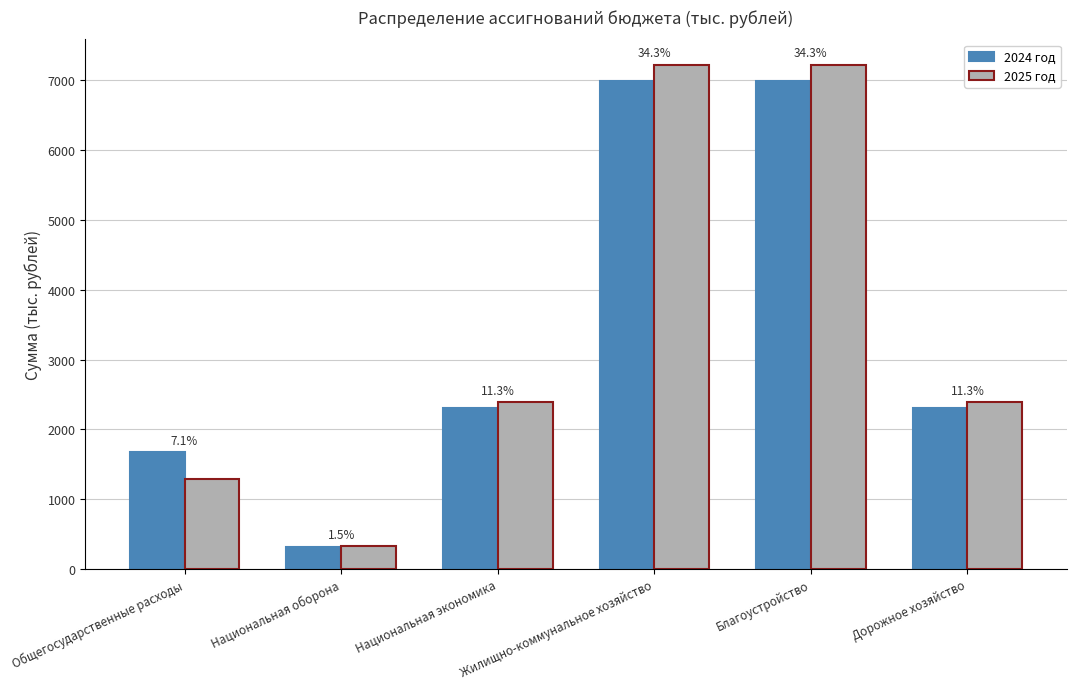

What value does the 2024 год series have at Общегосударственные расходы?

1669.1